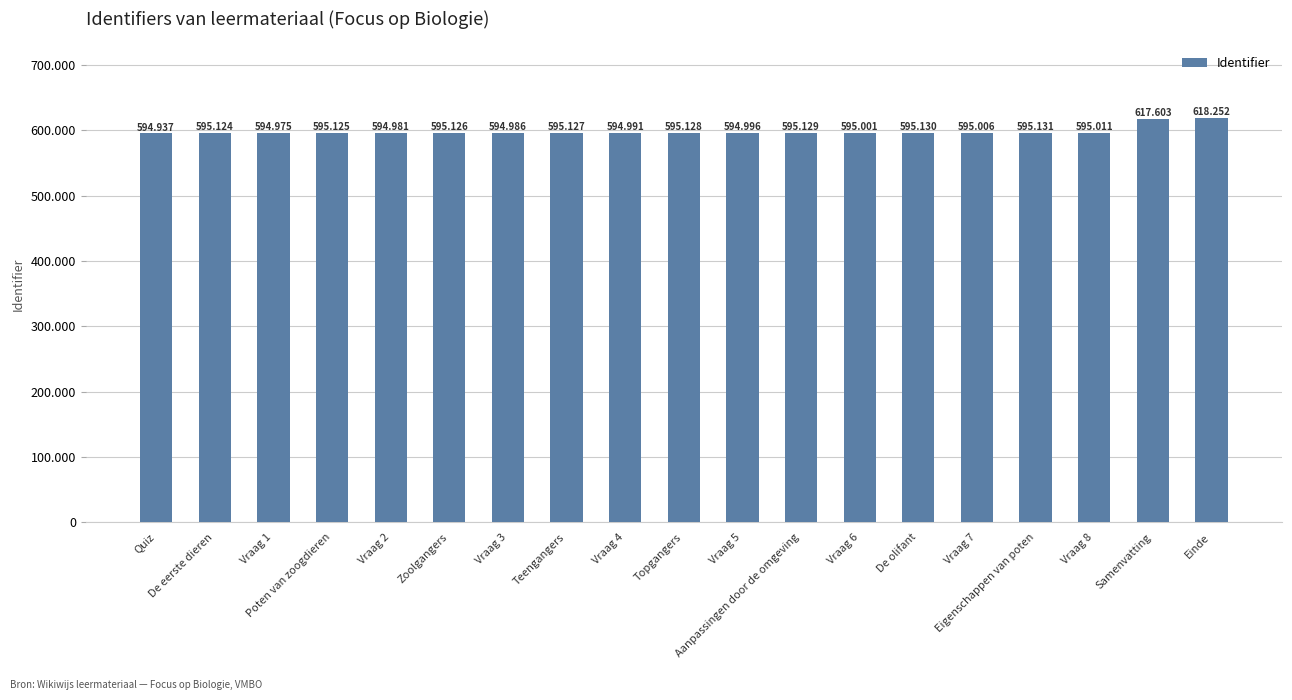

Where does the data first go above 595124?

Poten van zoogdieren